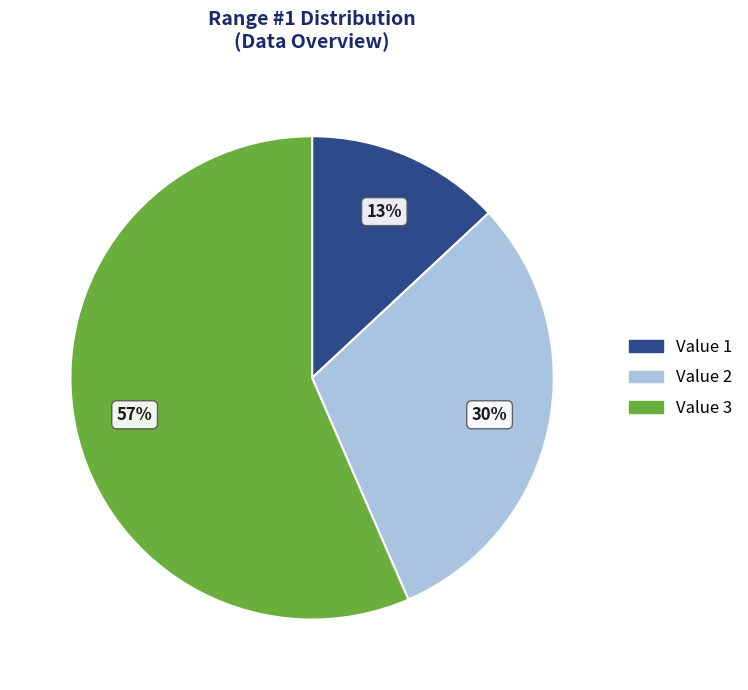

To the nearest percent, what portion does Value 1 represent?

13%